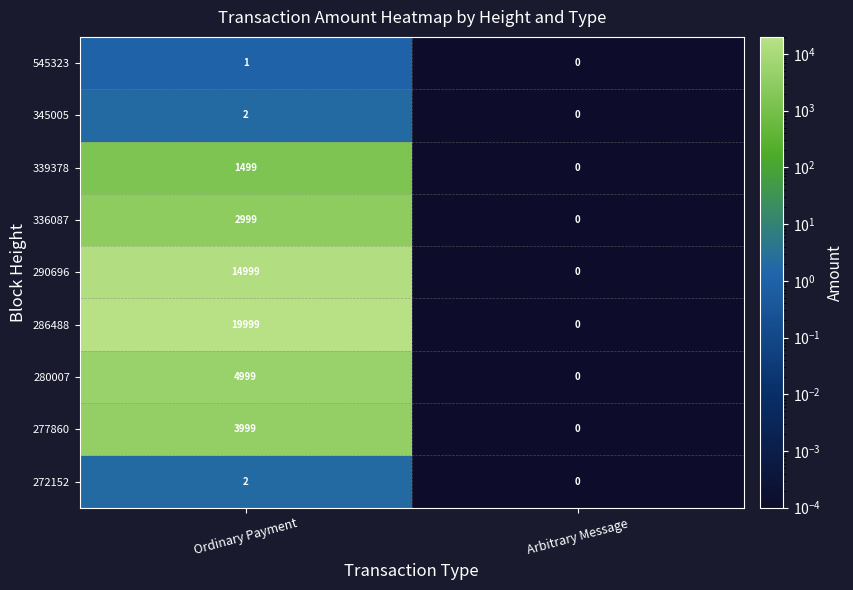

Is it true that 277860 equals 1222 at Ordinary Payment?

False